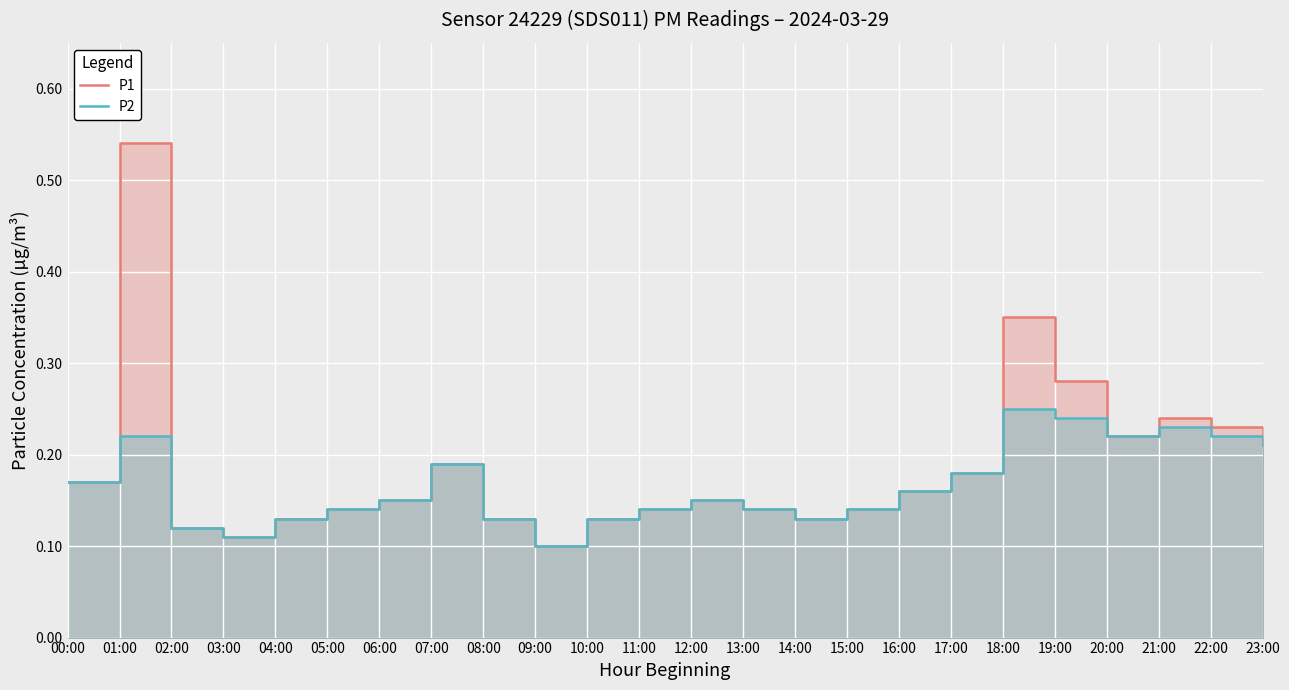

What is the minimum value for P1?

0.1